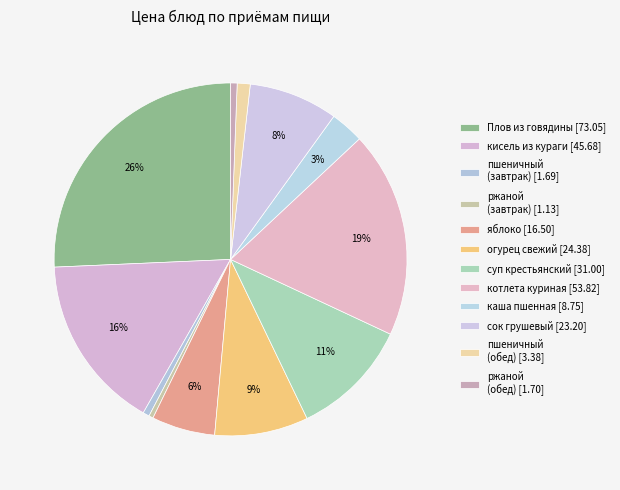

How many segments does this pie chart have?

12